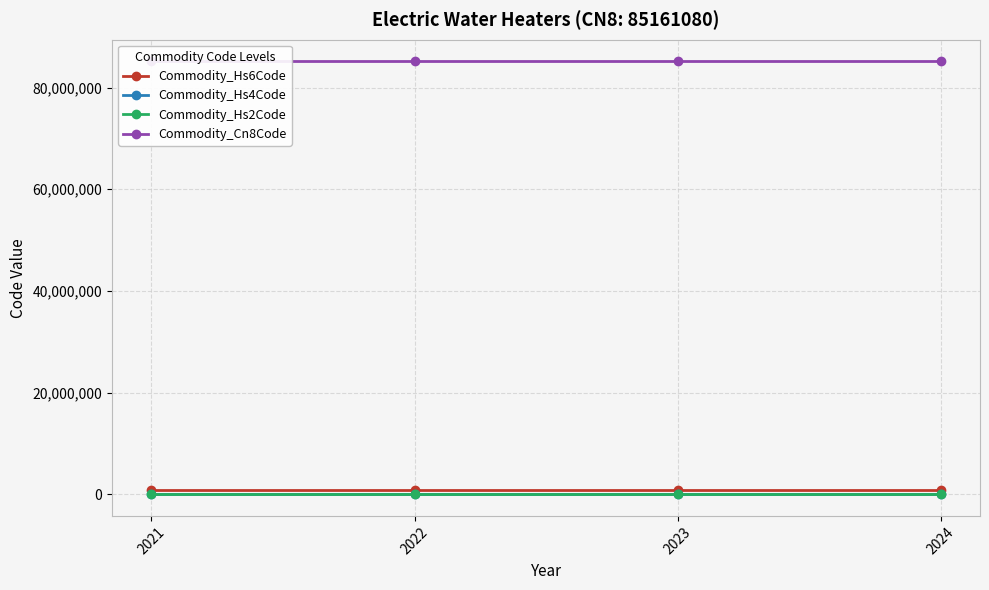

Reading left to right, list all the values displayed in this chart.

Commodity_Hs6Code: 2021=851610	2022=851610	2023=851610	2024=851610
Commodity_Hs4Code: 2021=8516	2022=8516	2023=8516	2024=8516
Commodity_Hs2Code: 2021=85	2022=85	2023=85	2024=85
Commodity_Cn8Code: 2021=85161080	2022=85161080	2023=85161080	2024=85161080